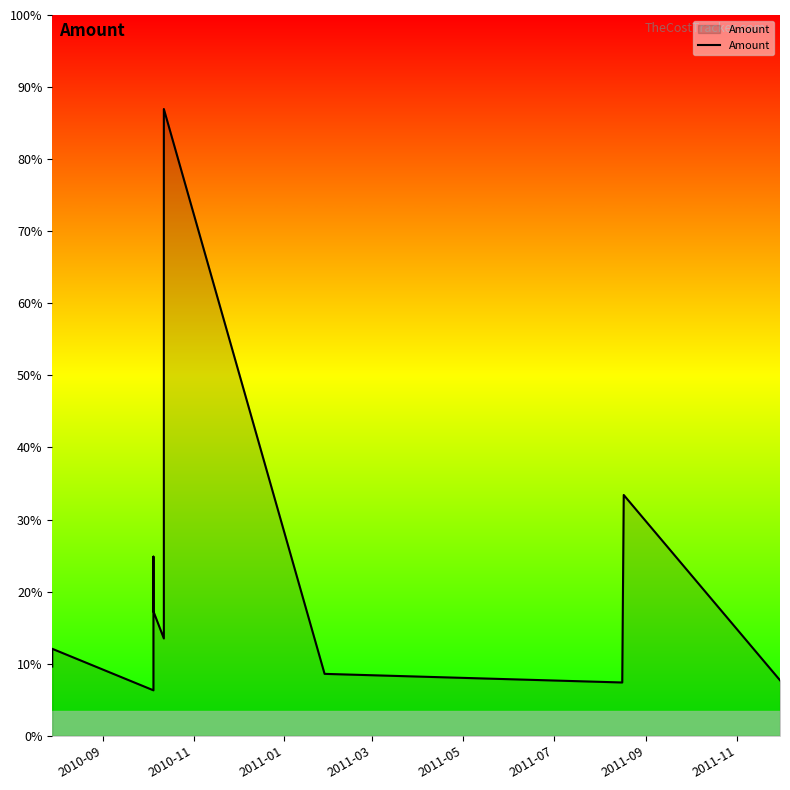

True or false: the data shows 4802.5 at 2011-11.

False